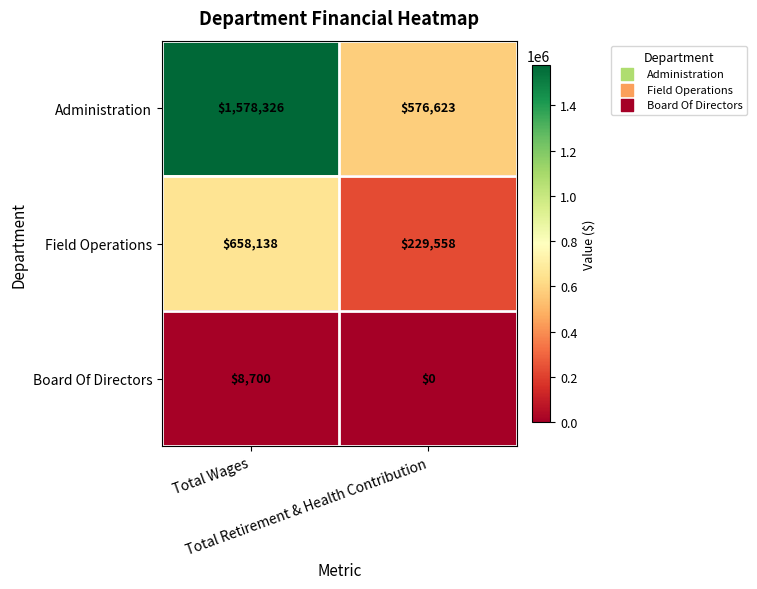

Which label corresponds to the largest value in the chart?

Total Wages